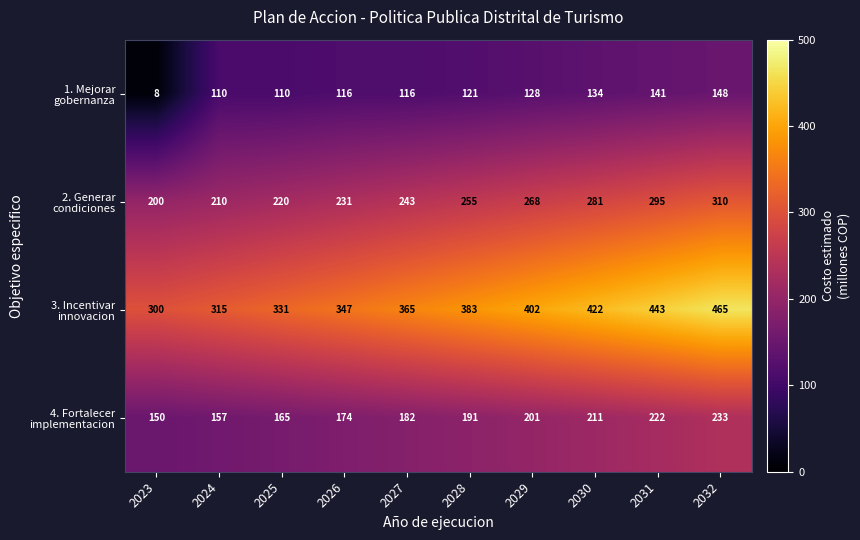

What is the total value across all series at 2030?

1048